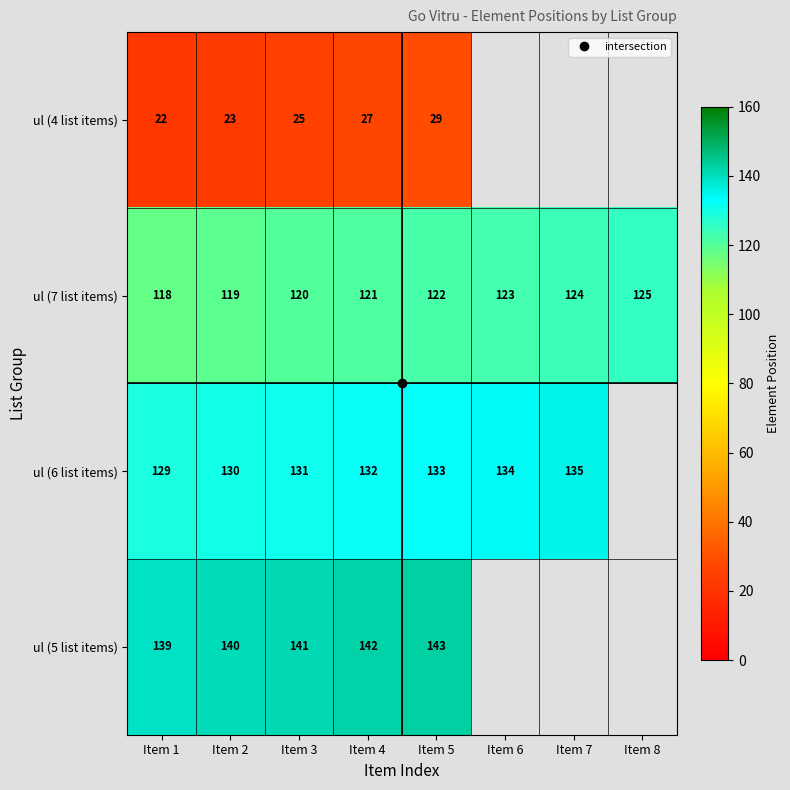

Between Item 4 and Item 5, which is larger?

Item 5